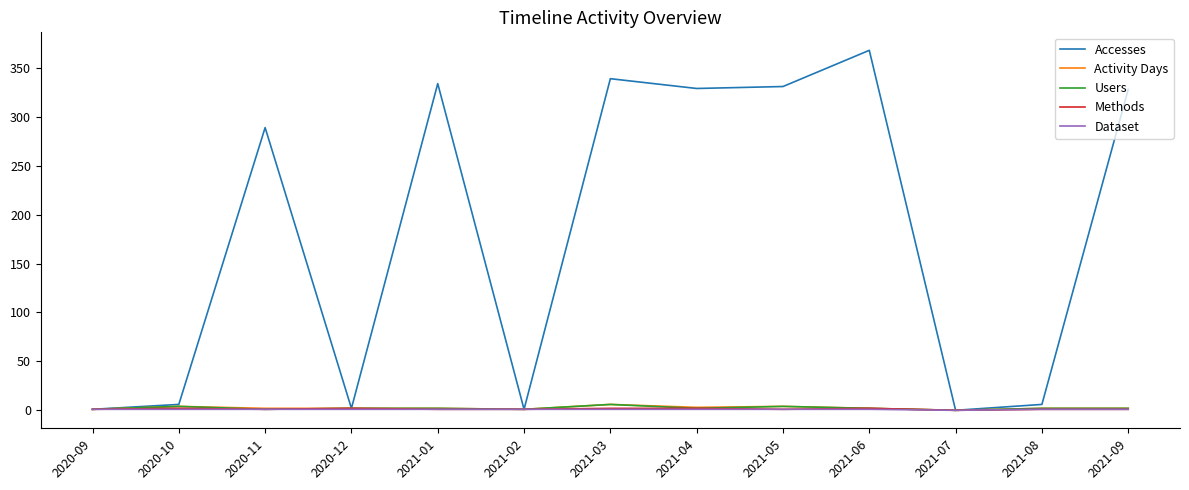

At which label does Accesses reach its peak?

2021-06